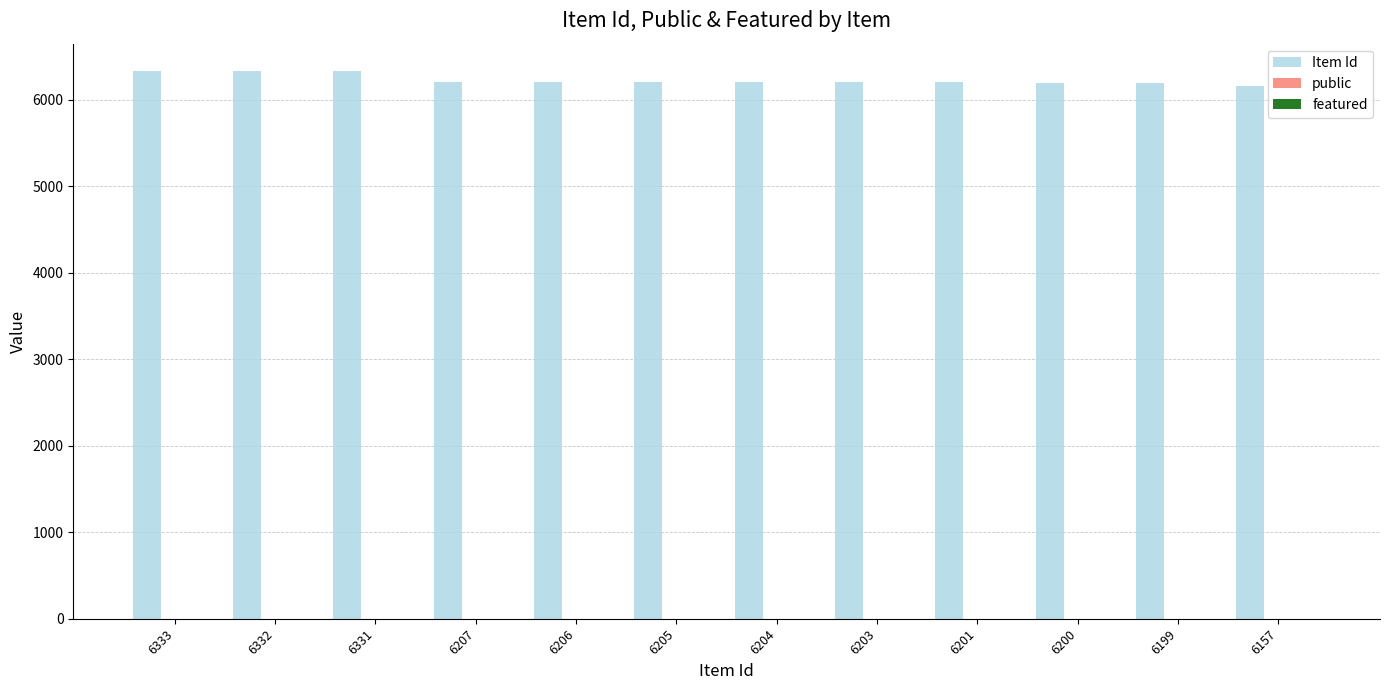

Which series has the largest total across all categories?

Item Id